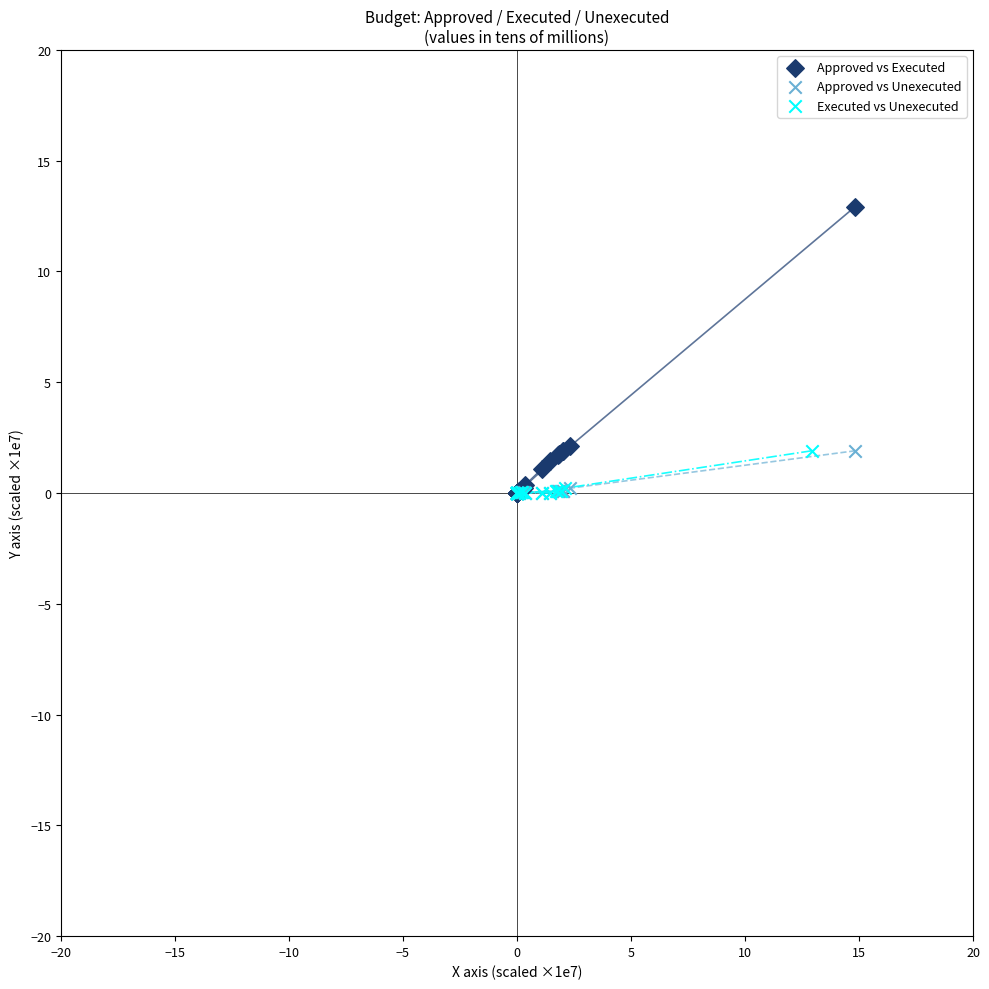

Which series has the largest Y range (max minus min)?

Approved vs Executed